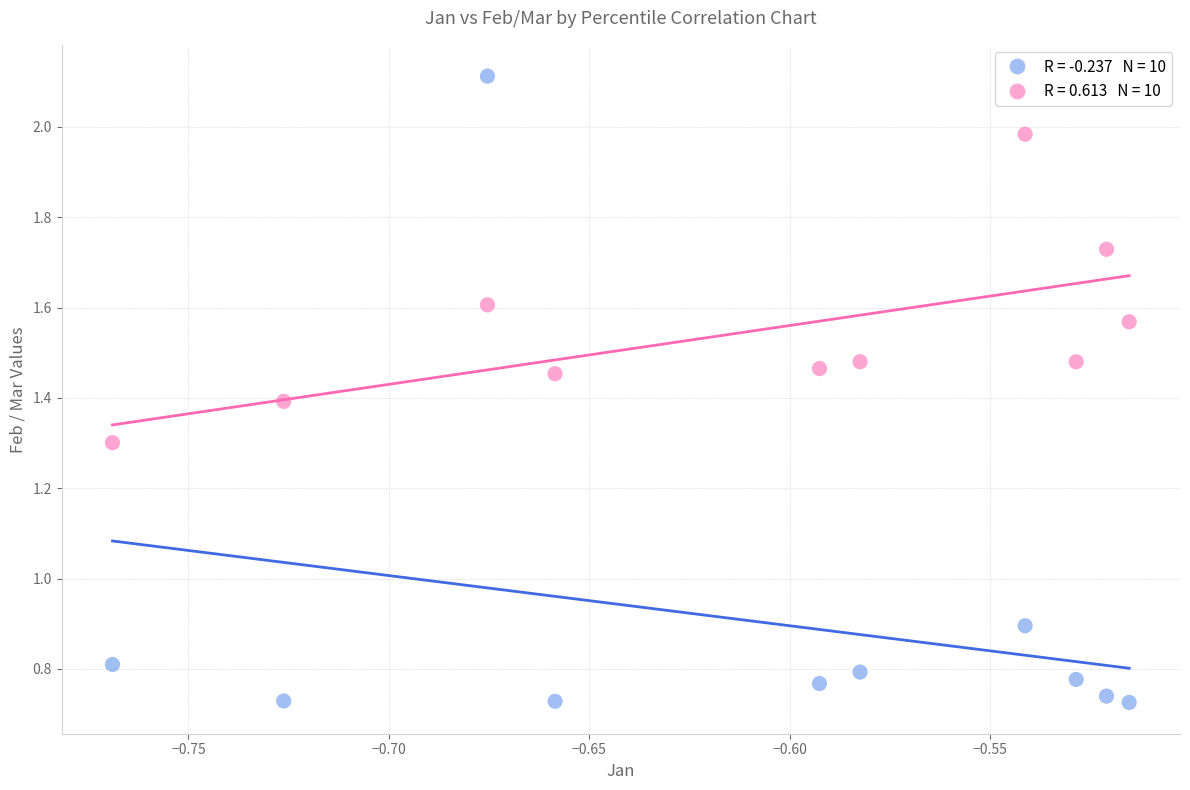

Across all series, what Y value is closest to 1?

0.9